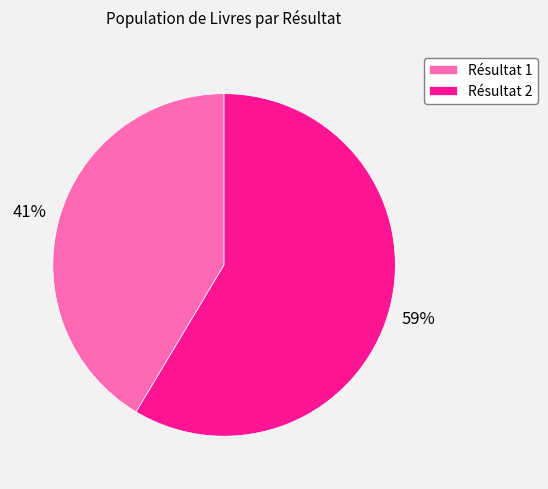

What is the majority slice?

Résultat 2